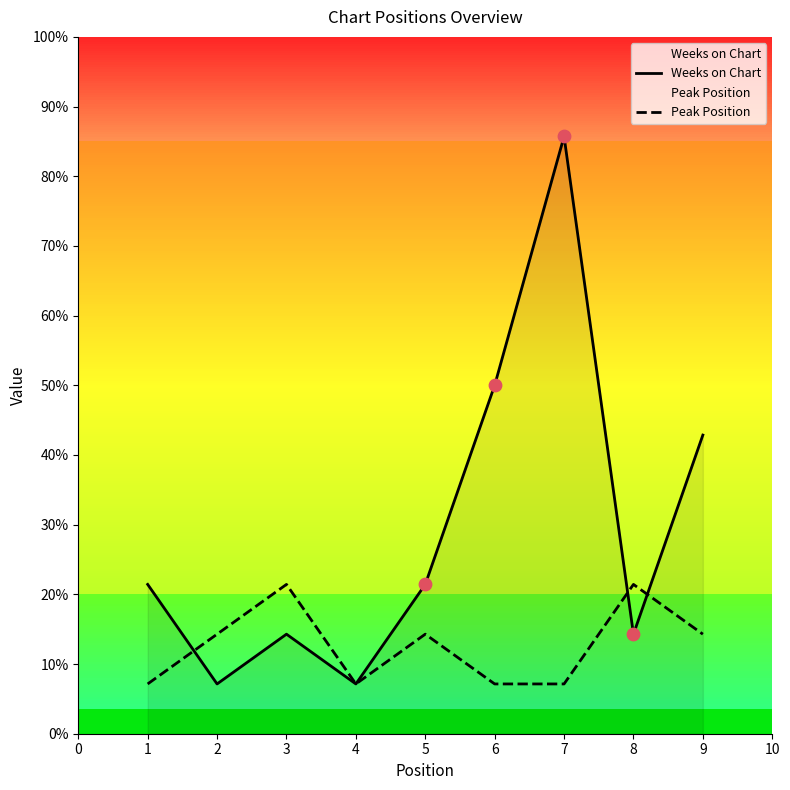

Which series has the largest total across all categories?

Weeks on Chart